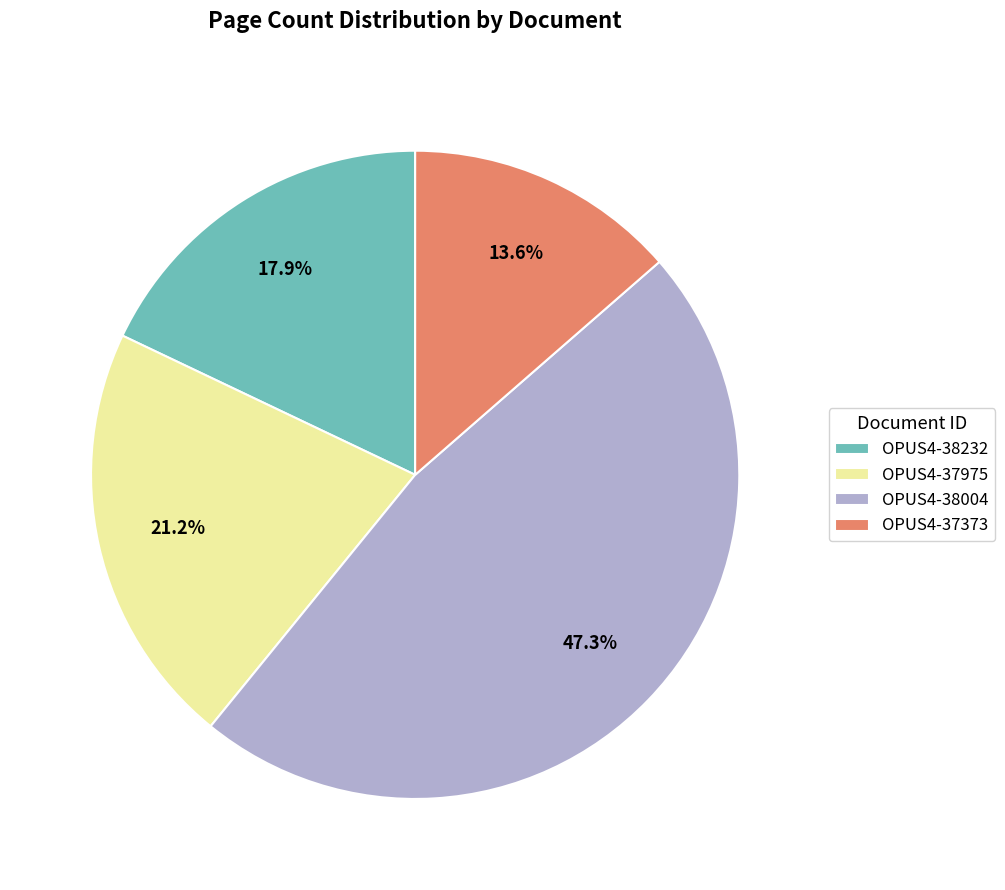

True or false: OPUS4-37373 accounts for 19% of the total.

False